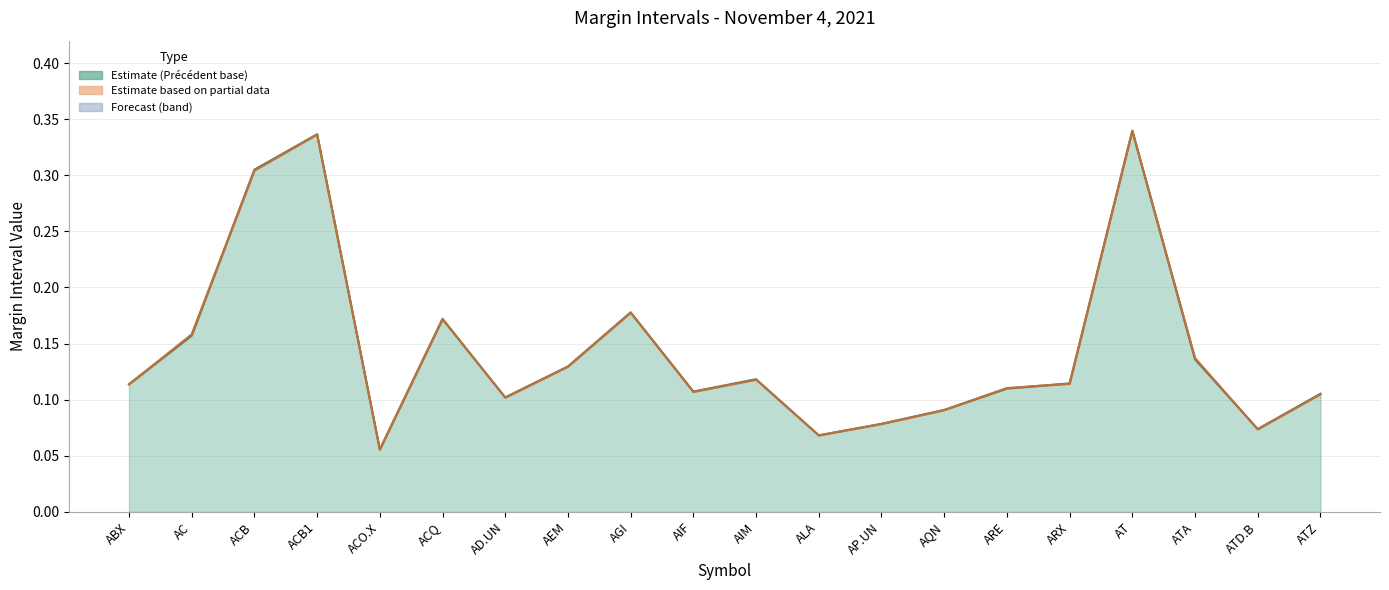

At which label does Précédent (line) reach its minimum?

ACO.X